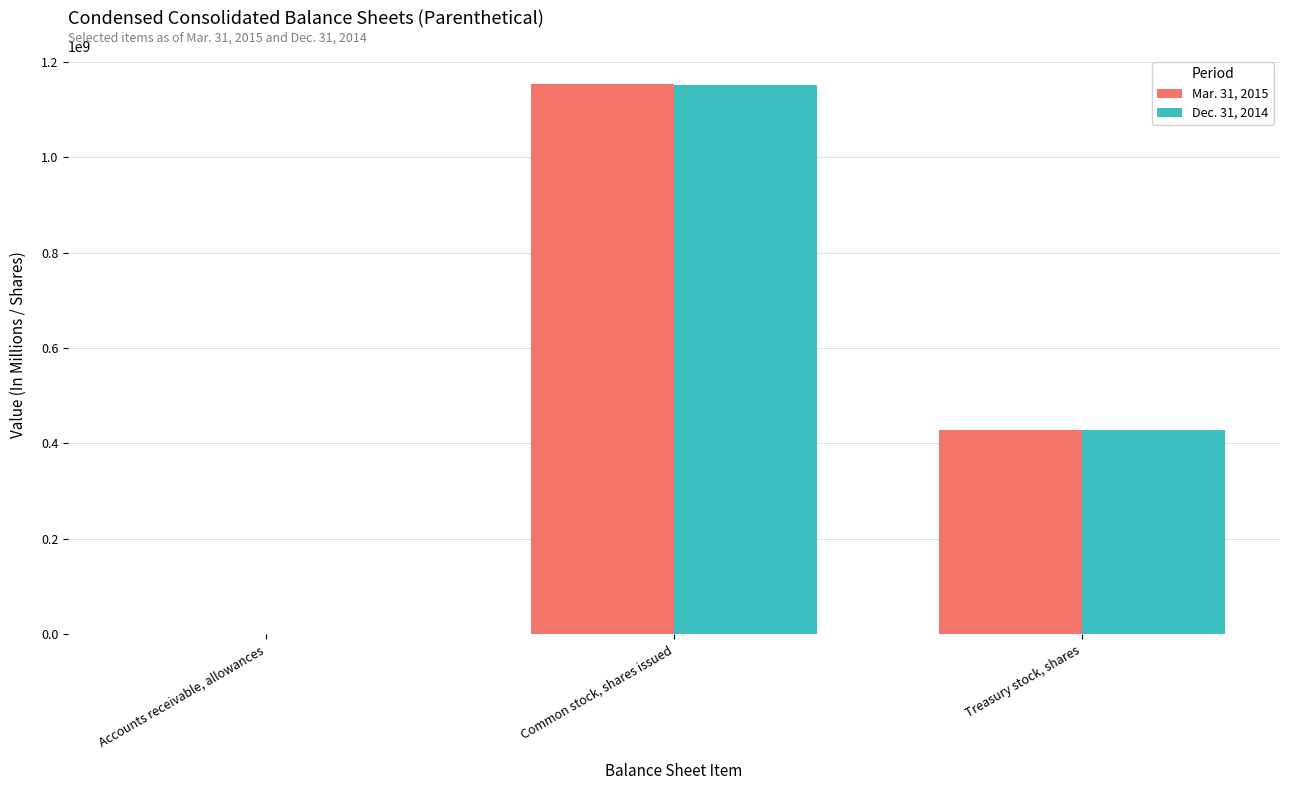

True or false: Dec. 31, 2014 has a value of 1150605926 at Common stock, shares issued.

True